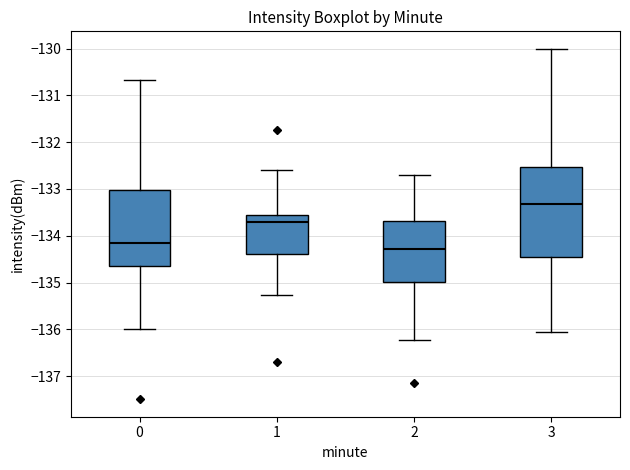

Which box's median line is the highest?

3